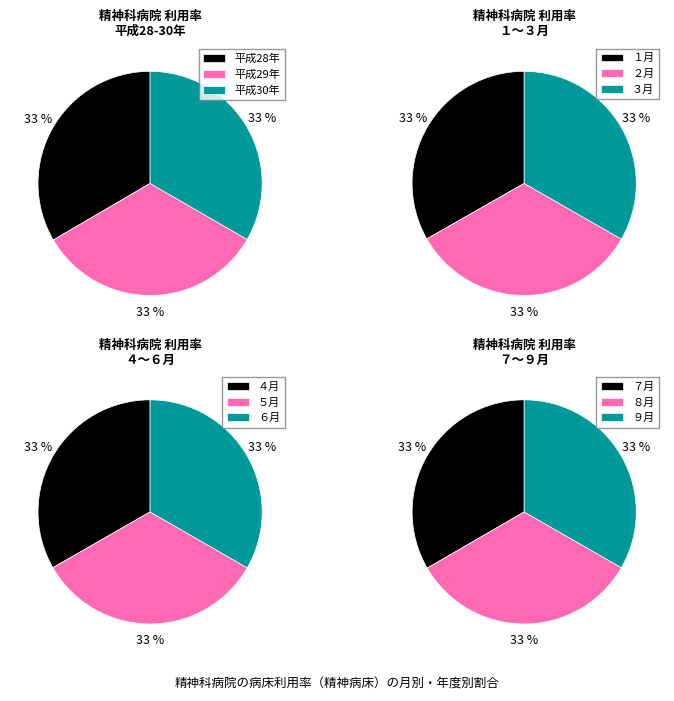

What is the smallest slice in the pie chart?

平成28年